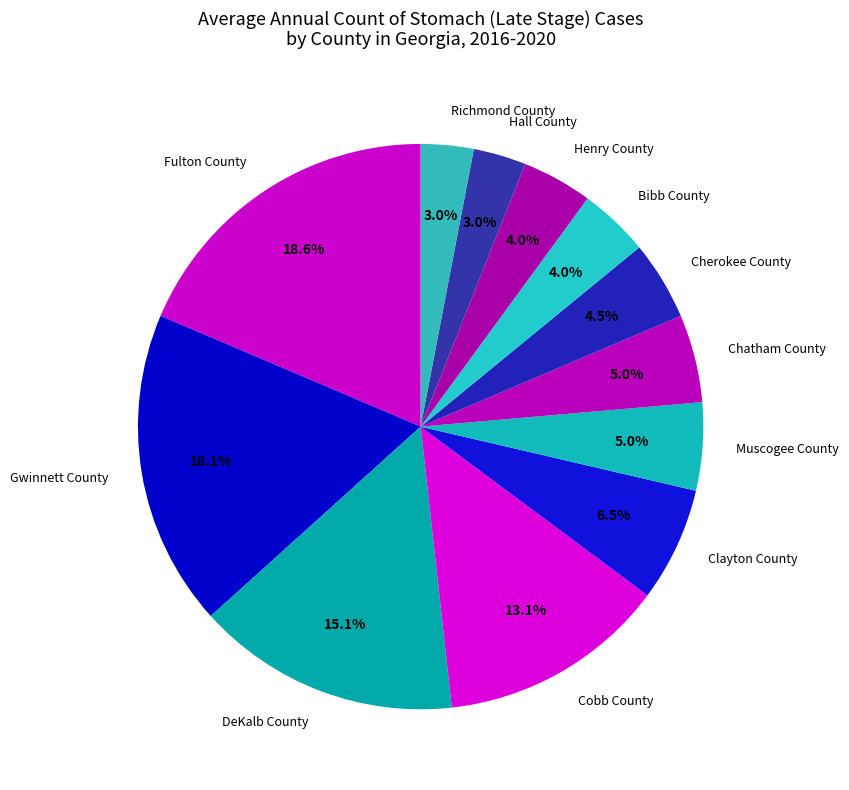

Does Hall County represent more than half of the total?

No